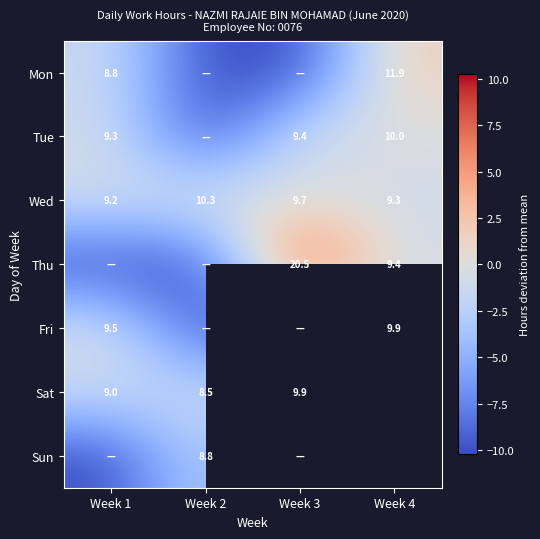

Is the value of Tue at Week 4 greater than the value of Sun at Week 2?

Yes